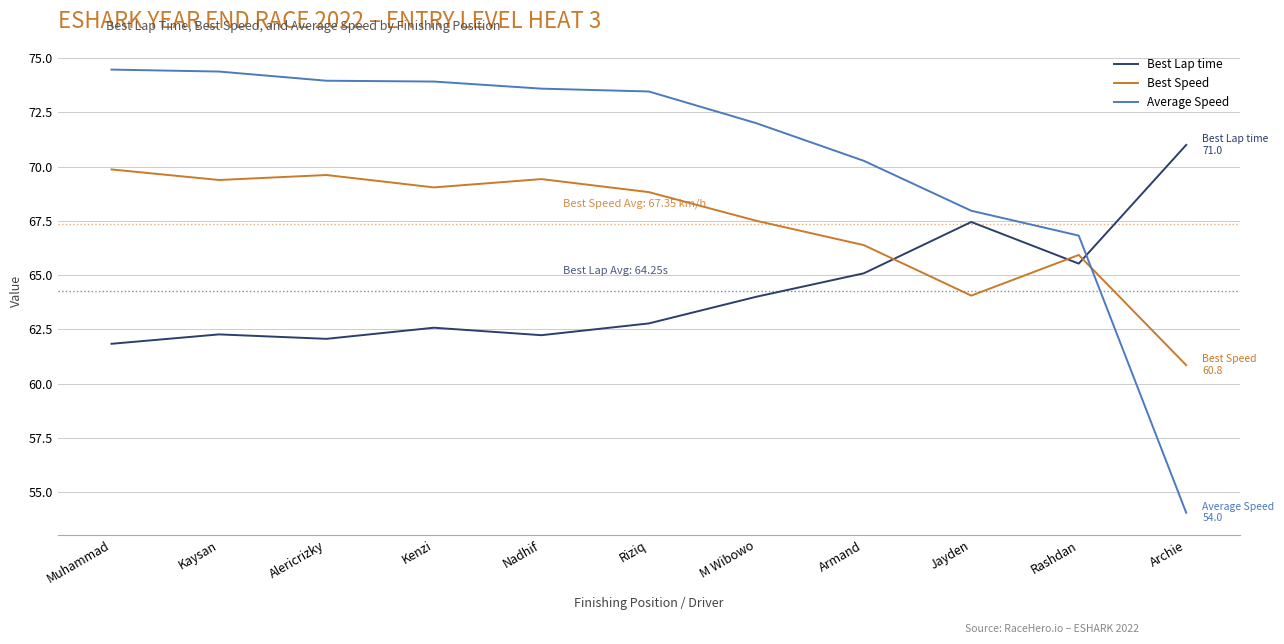

What is the total value across all series at Kenzi?

205.5